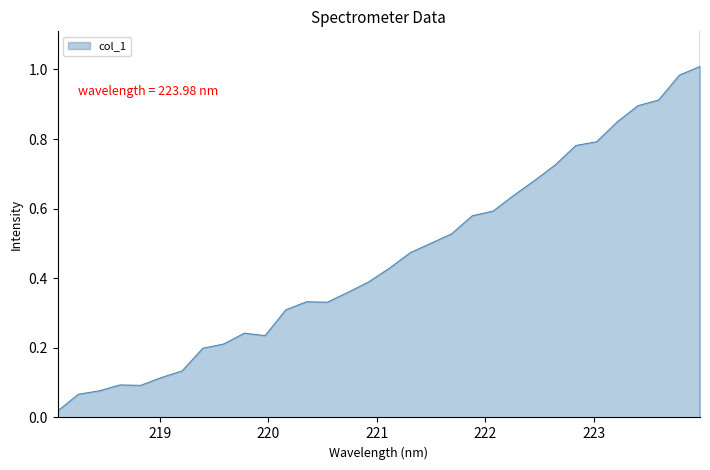

What is the value of the 8th point from the left?

0.2